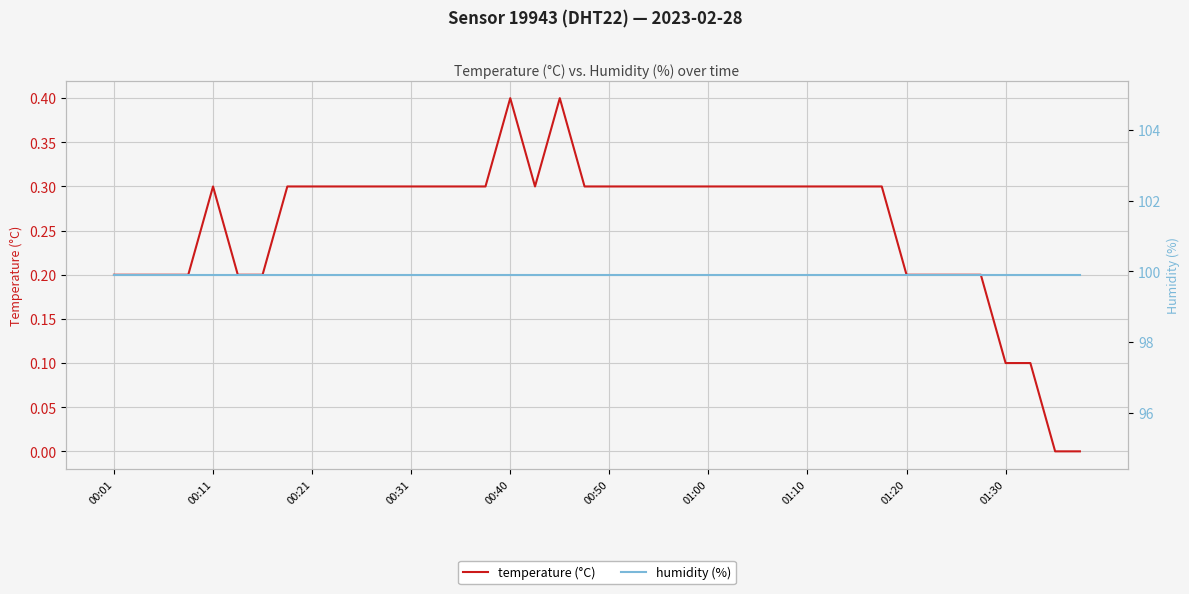

The temperature (°C) series shows 0.3 at 00:11. True or false?

True